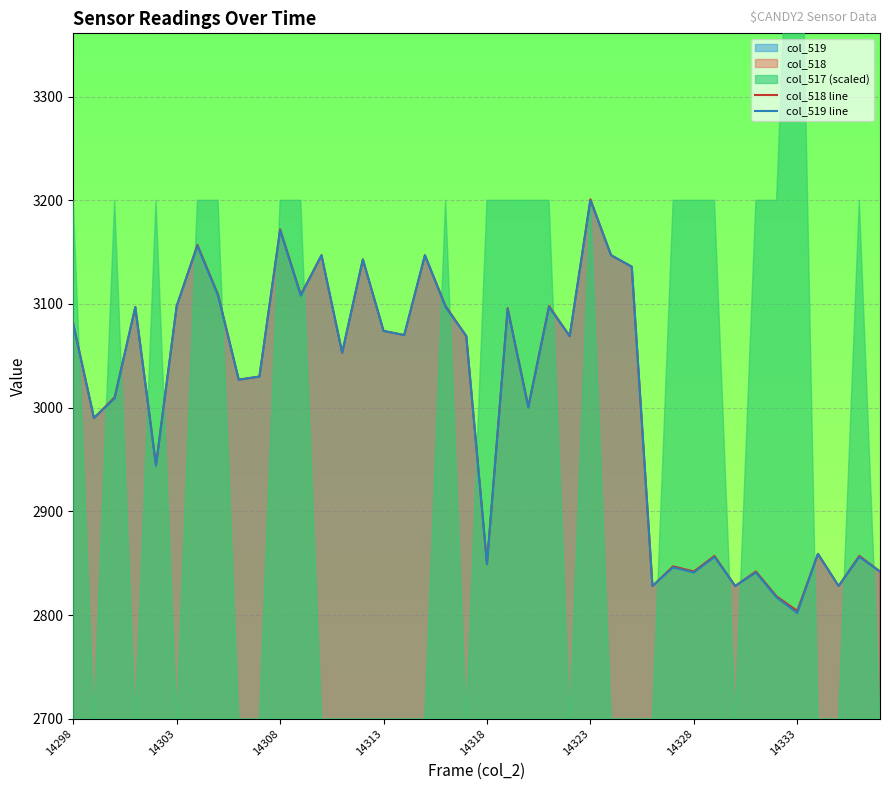

Read the col_518 line value at 27.

3136